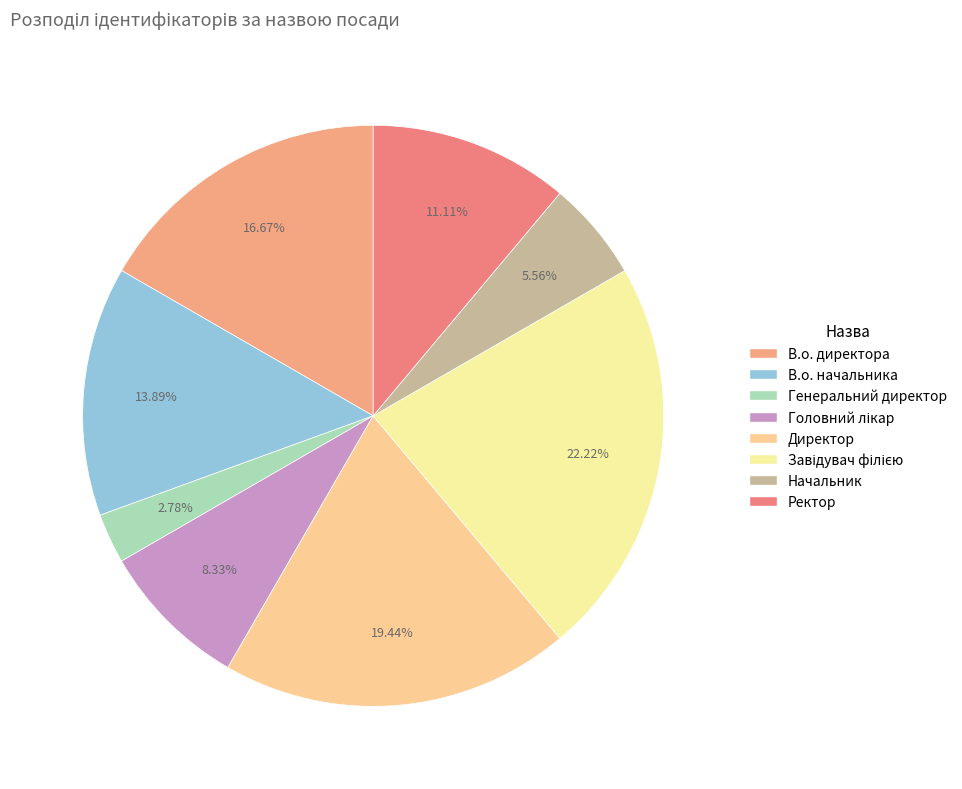

How many segments does this pie chart have?

8